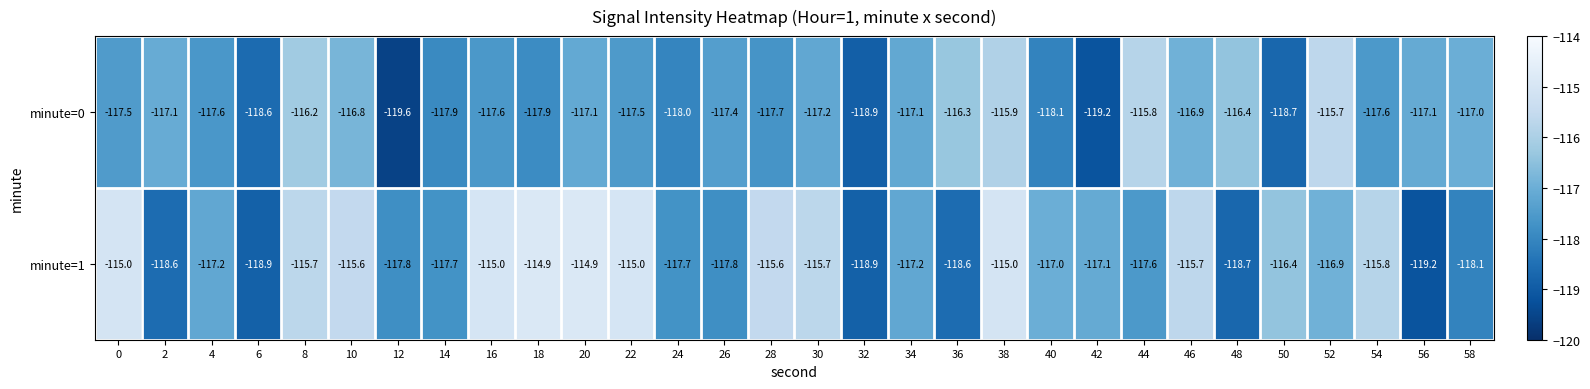

How many categories are shown in the chart?

30